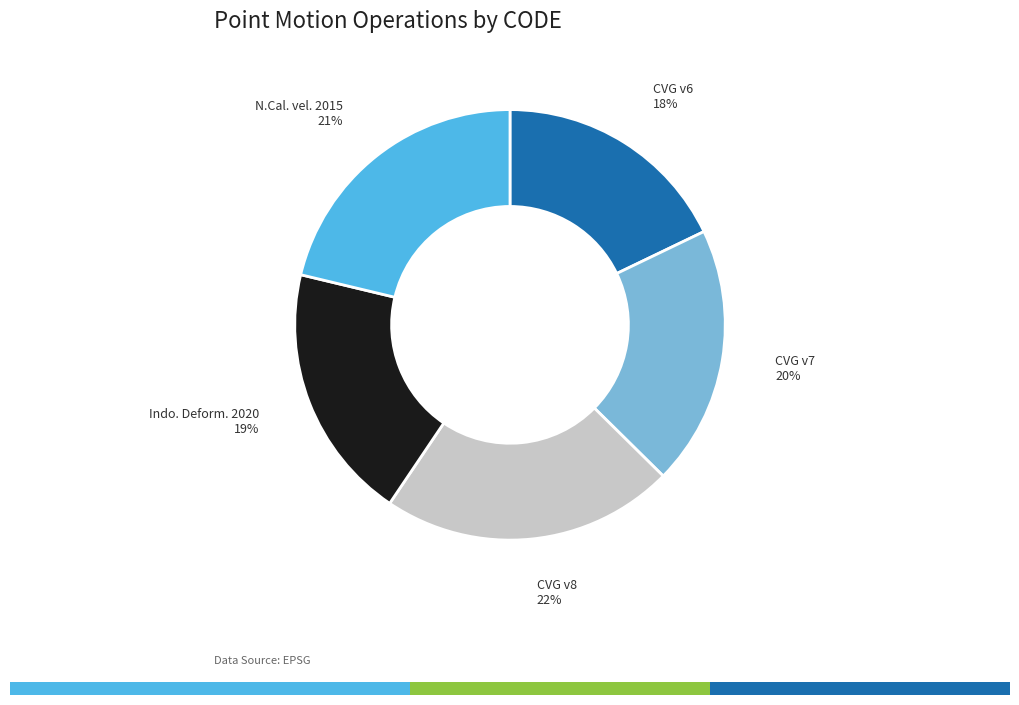

To the nearest percent, what is the combined percentage of Canada velocity grid v8 and New Caledonia velocity model 2015?

43%